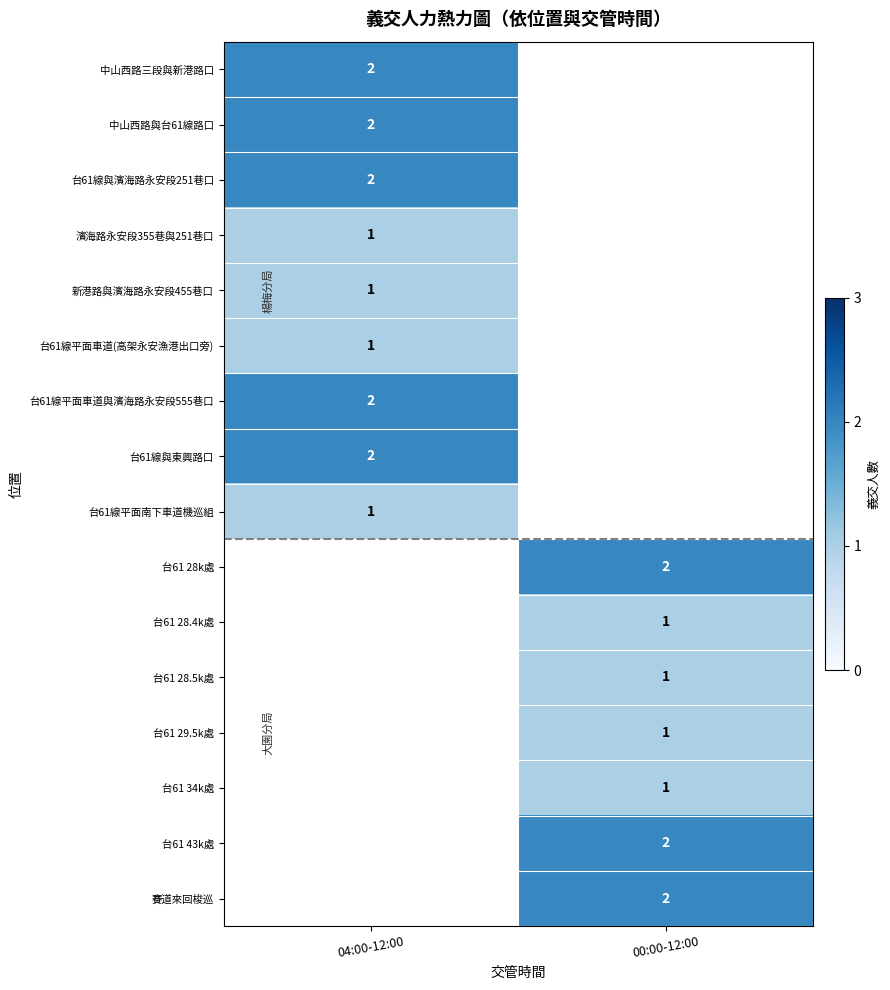

Is it true that 賽道來回梭巡 equals 2 at 00:00-12:00?

True